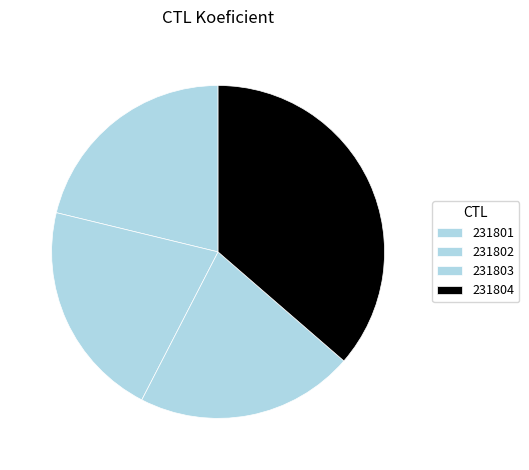

Count the number of slices in the pie.

4